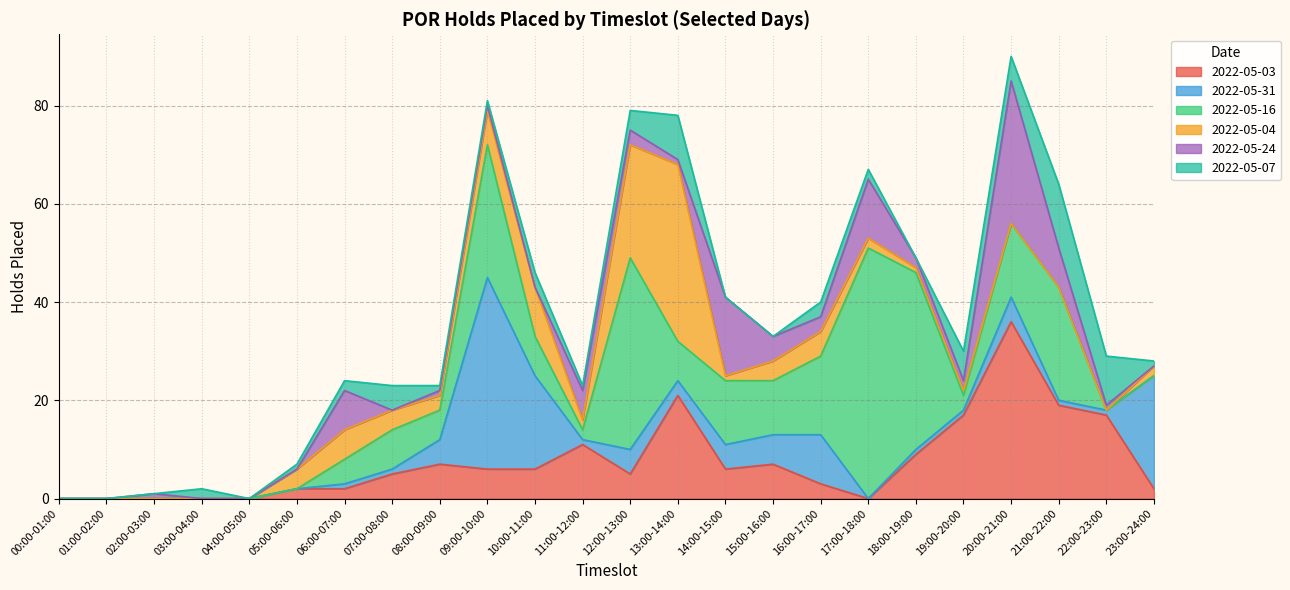

How many lines are shown in the chart?

6